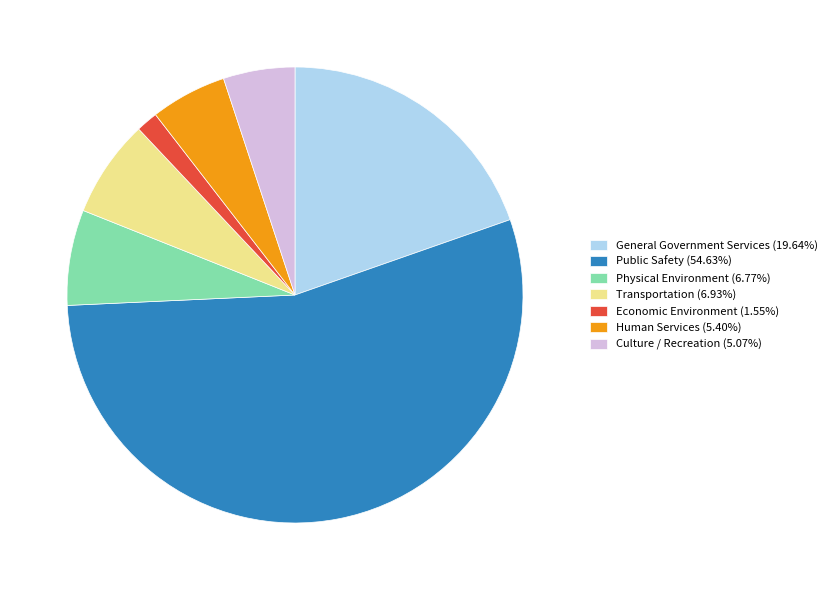

The Transportation slice represents 1% of the pie. True or false?

False